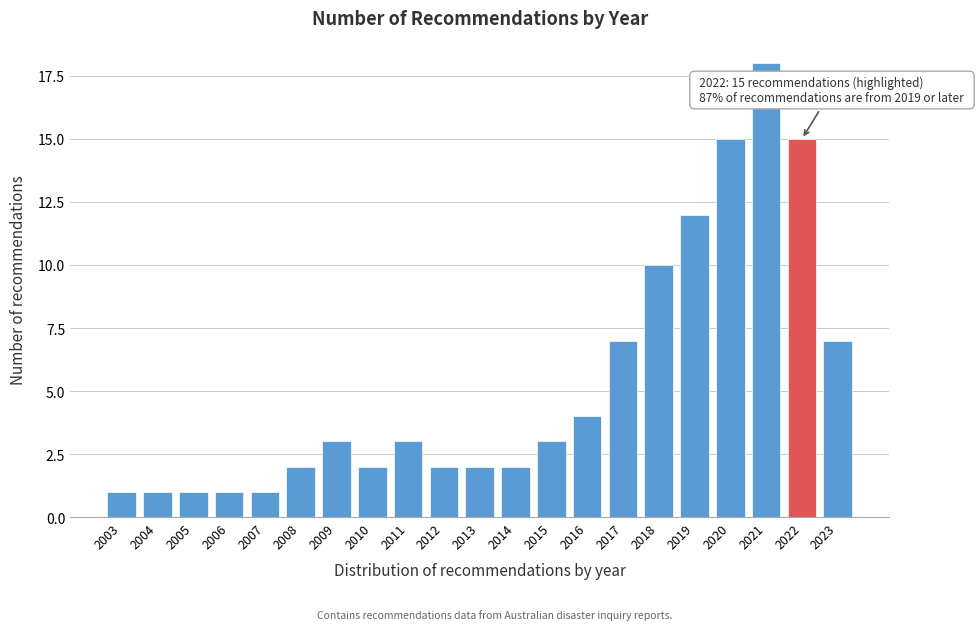

Reading left to right, list all the values displayed in this chart.

1	1	1	1	1	2	3	2	3	2	2	2	3	4	7	10	12	15	18	15	7